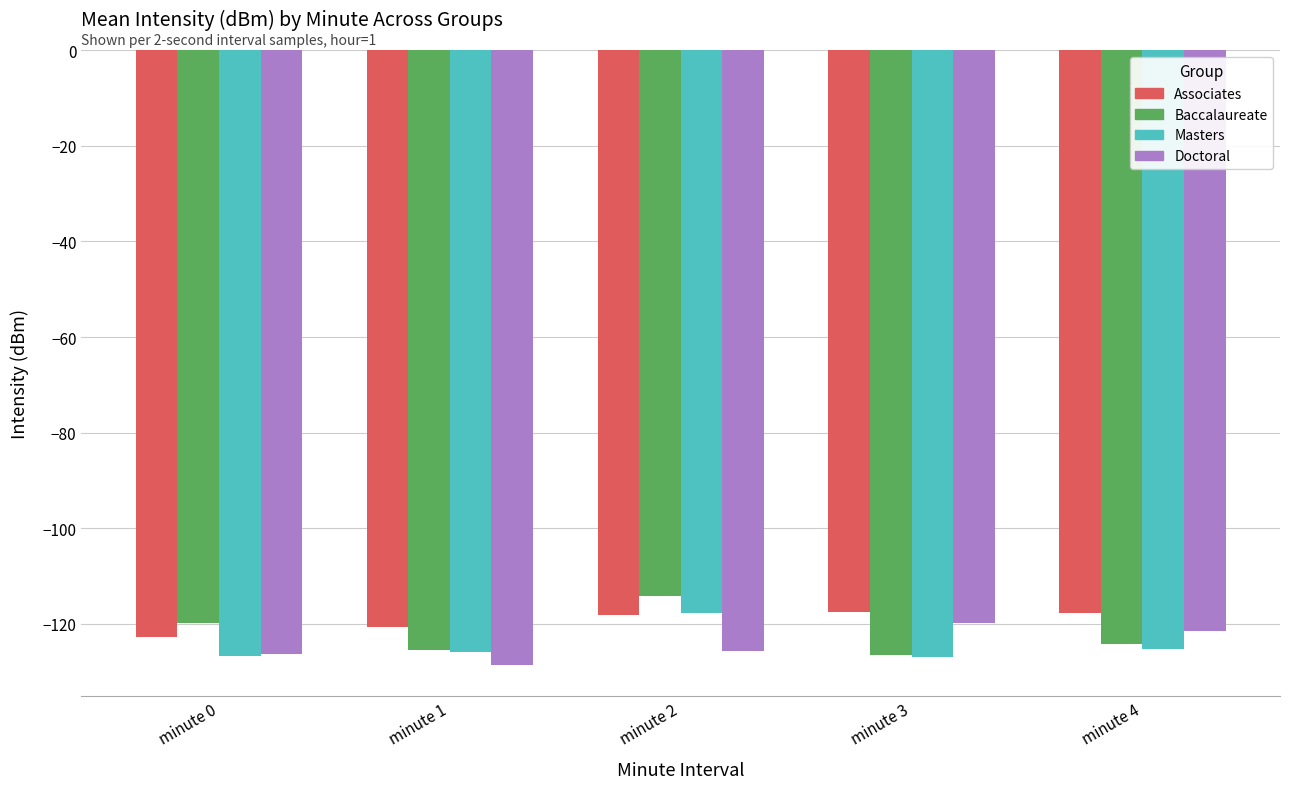

What is the sum of all Baccalaureate values?

-610.2